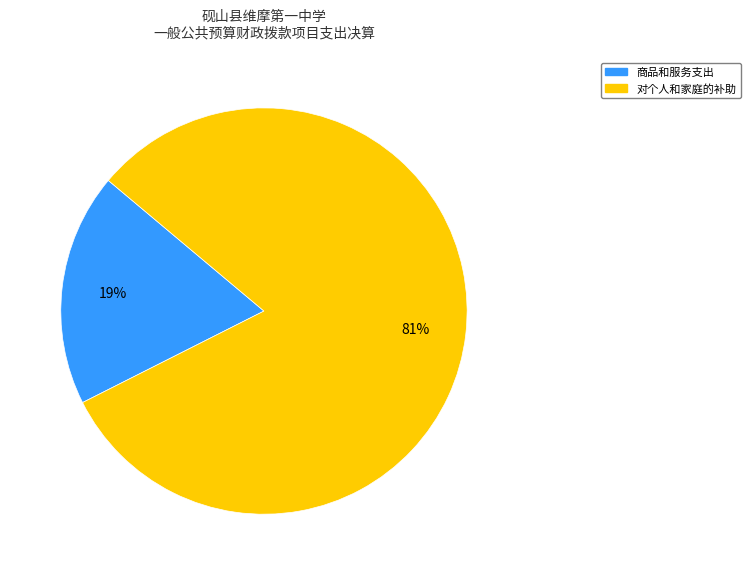

To the nearest percent, what is the average slice percentage?

50%